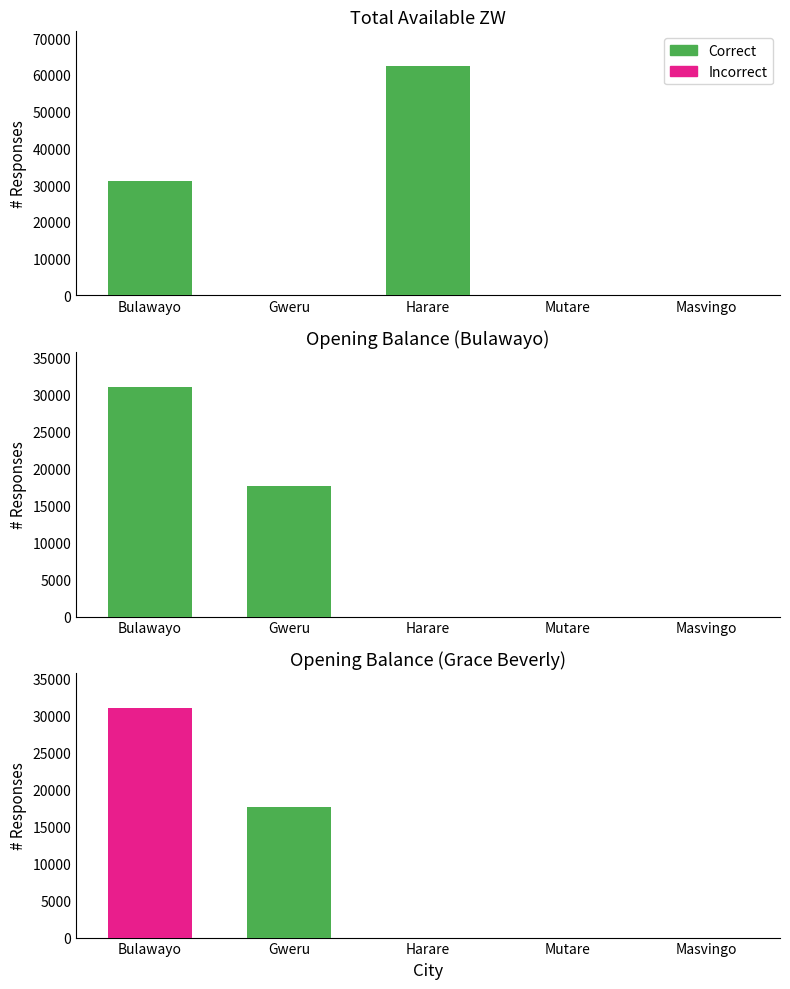

The value of Correct at Mutare is 0.0. True or false?

True